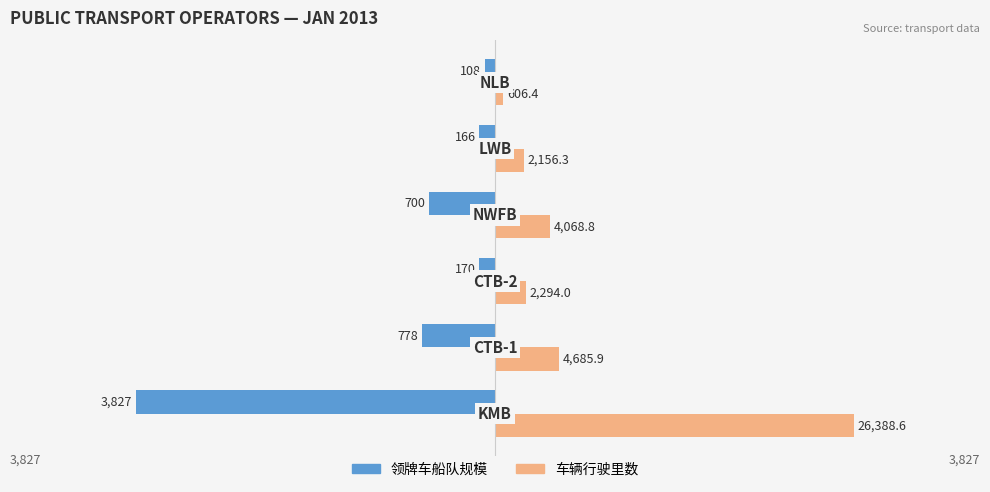

What are all the series names shown in the legend?

领牌车船队规模, 车辆行驶里数